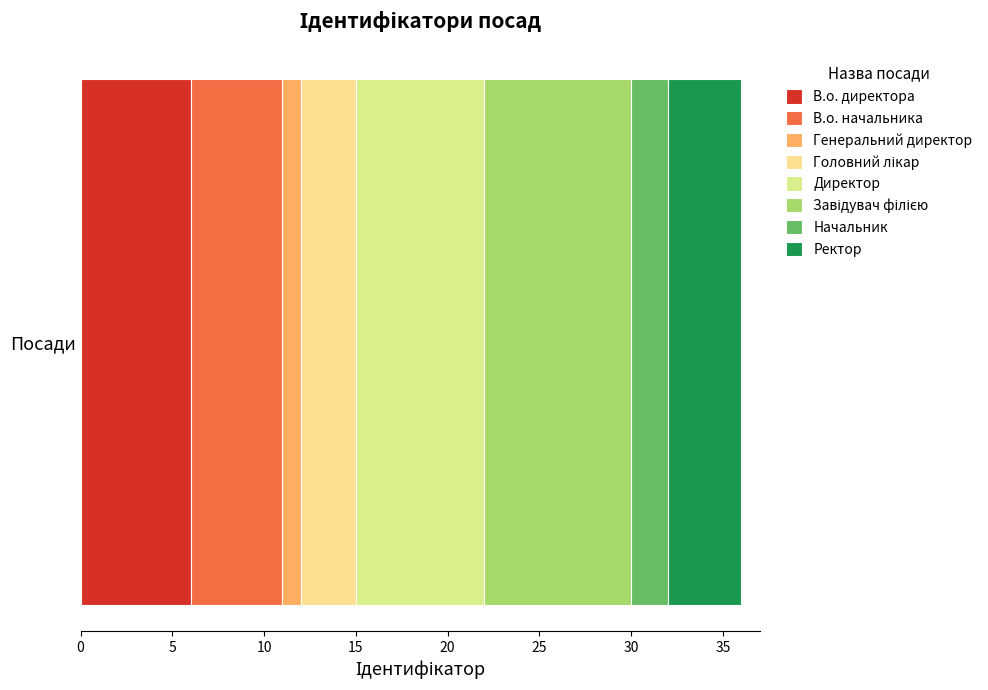

List the labels in order of В.о. директора value, largest first.

Посади